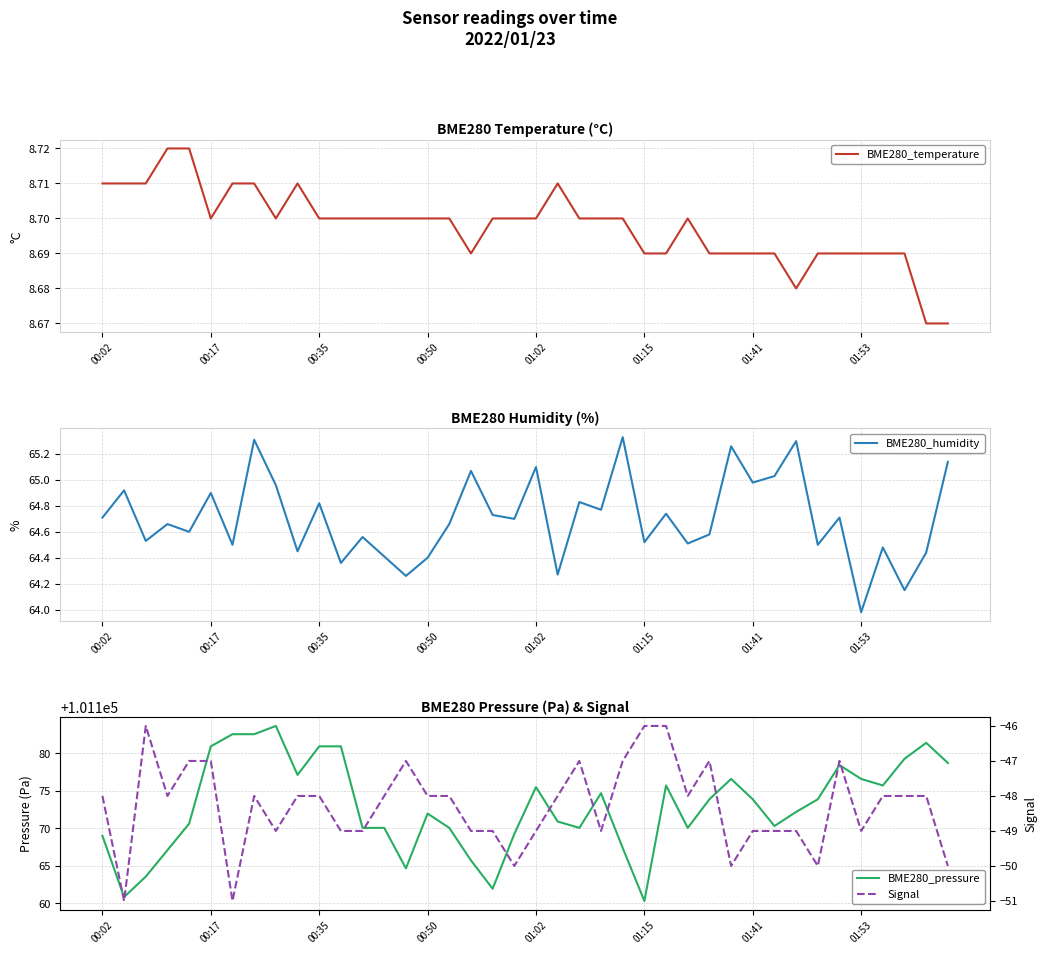

Is it true that BME280_temperature equals 2.2 at 00:50?

False